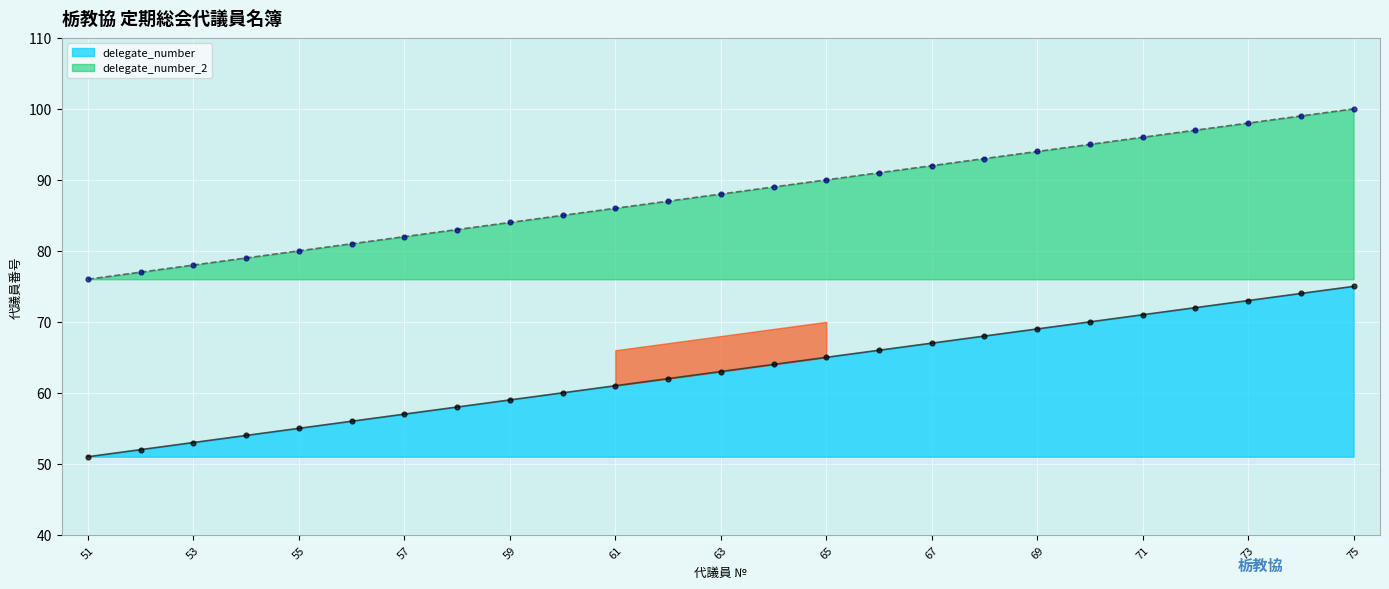

Which series has the widest spread of Y values?

delegate_number